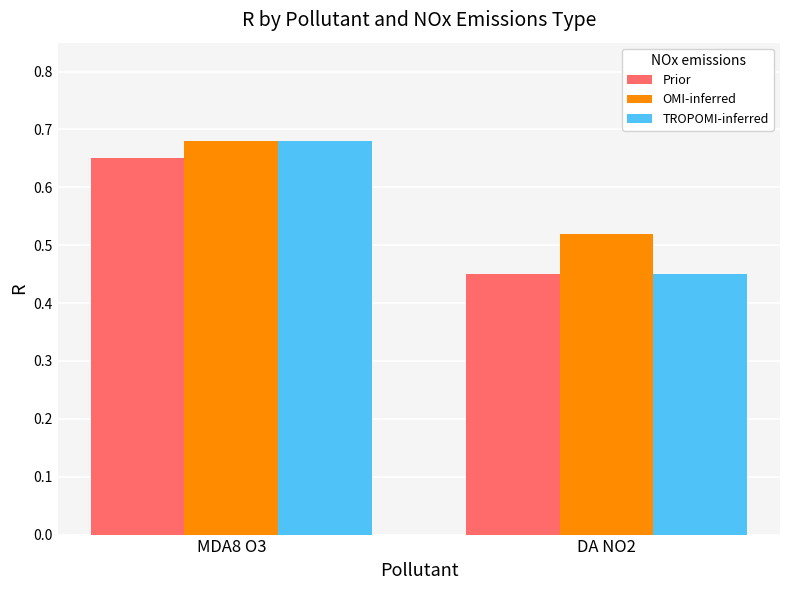

Rank the categories by OMI-inferred value from highest to lowest.

MDA8 O3, DA NO2